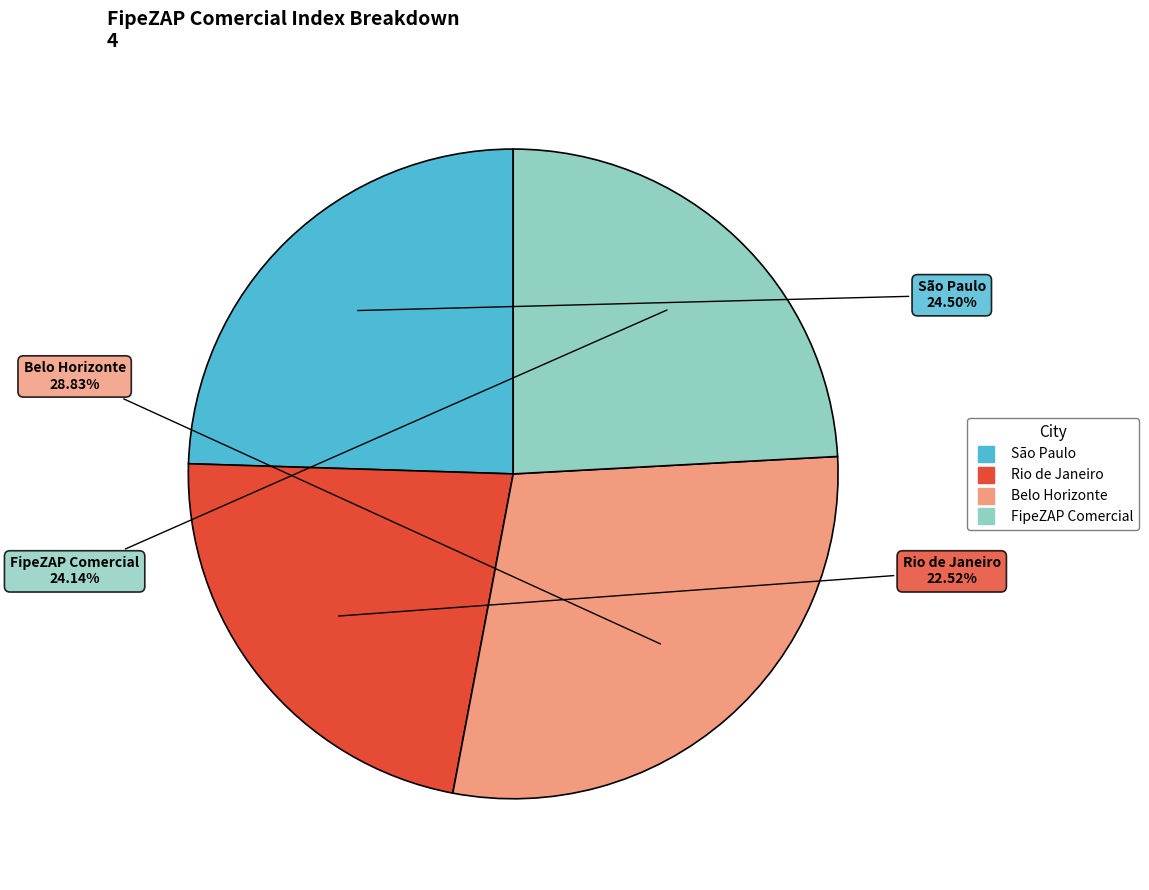

Is there a majority slice in this chart?

No